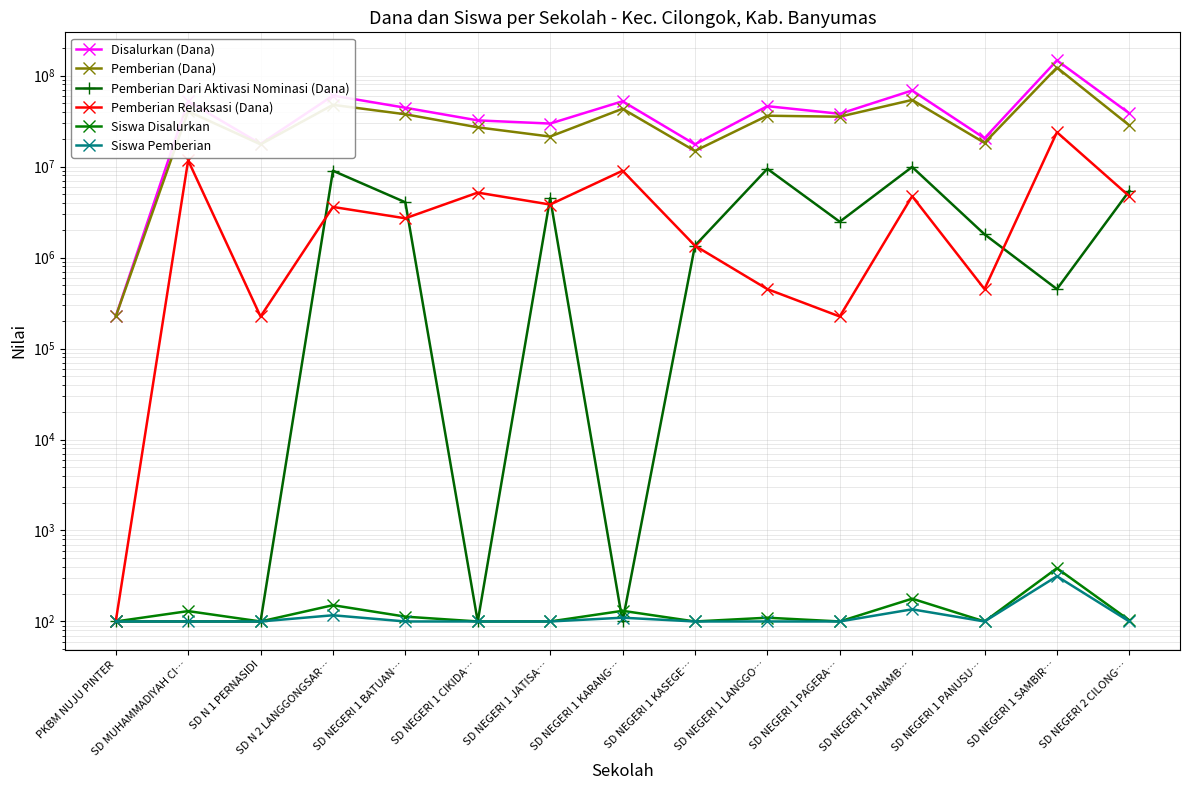

Rank the categories by Disalurkan (Dana) value from lowest to highest.

PKBM NUJU PINTER, SD NEGERI 1 KASEGE…, SD N 1 PERNASIDI, SD NEGERI 1 PANUSU…, SD NEGERI 1 JATISA…, SD NEGERI 1 CIKIDA…, SD NEGERI 1 PAGERA…, SD NEGERI 2 CILONG…, SD NEGERI 1 BATUAN…, SD NEGERI 1 LANGGO…, SD MUHAMMADIYAH CI…, SD NEGERI 1 KARANG…, SD N 2 LANGGONGSAR…, SD NEGERI 1 PANAMB…, SD NEGERI 1 SAMBIR…